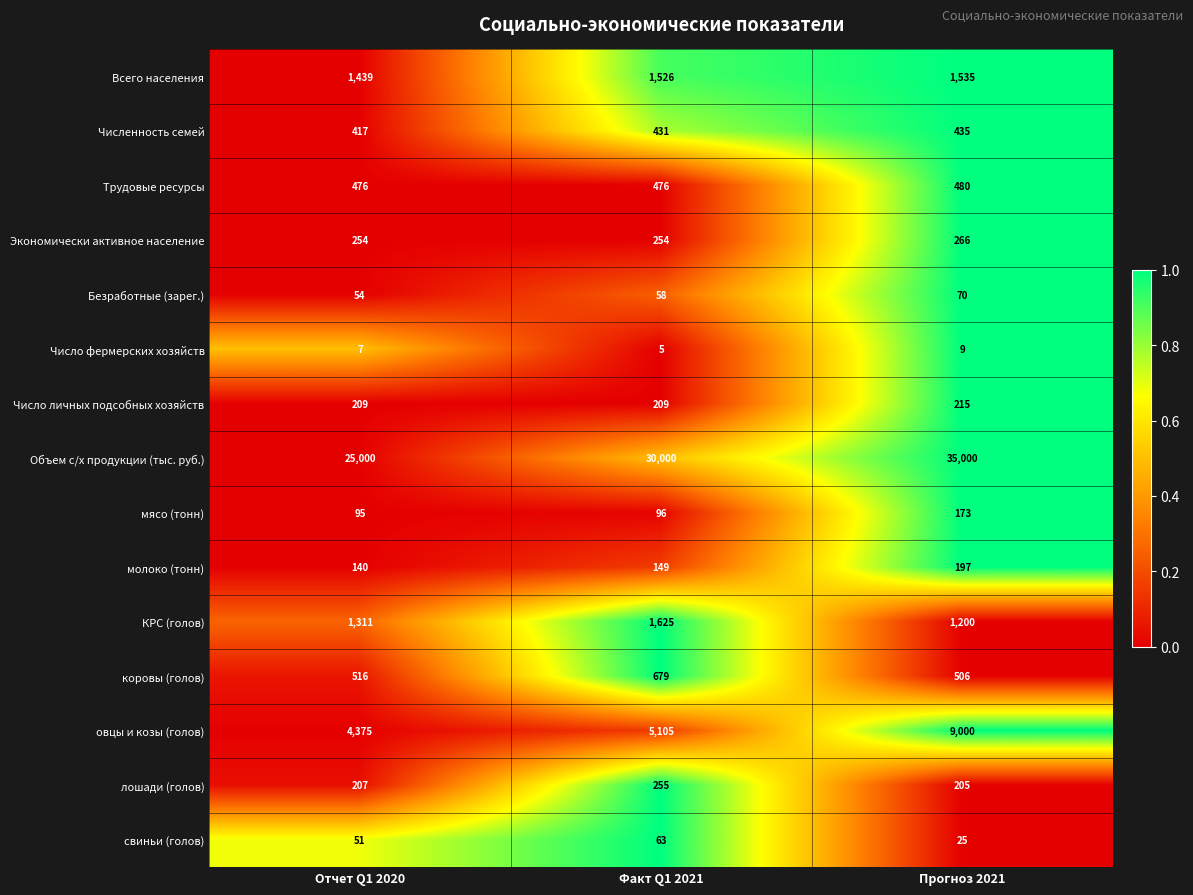

Which series has the largest total across all categories?

Объем с/х продукции (тыс. руб.)